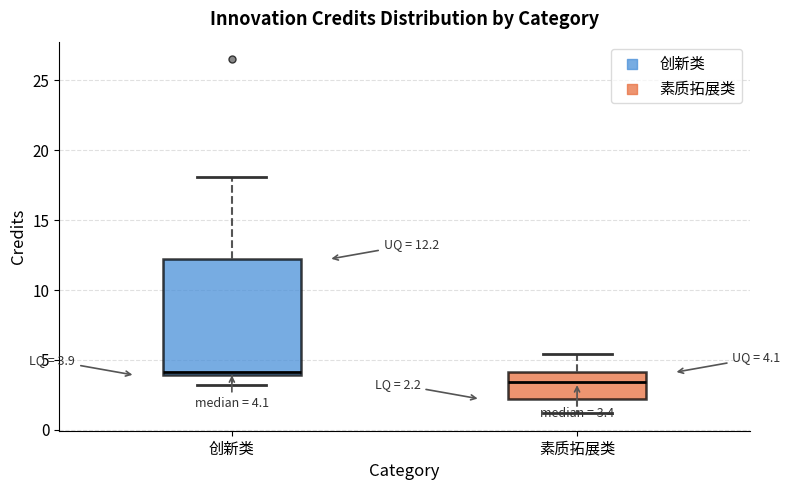

Which box has the highest median line?

创新类